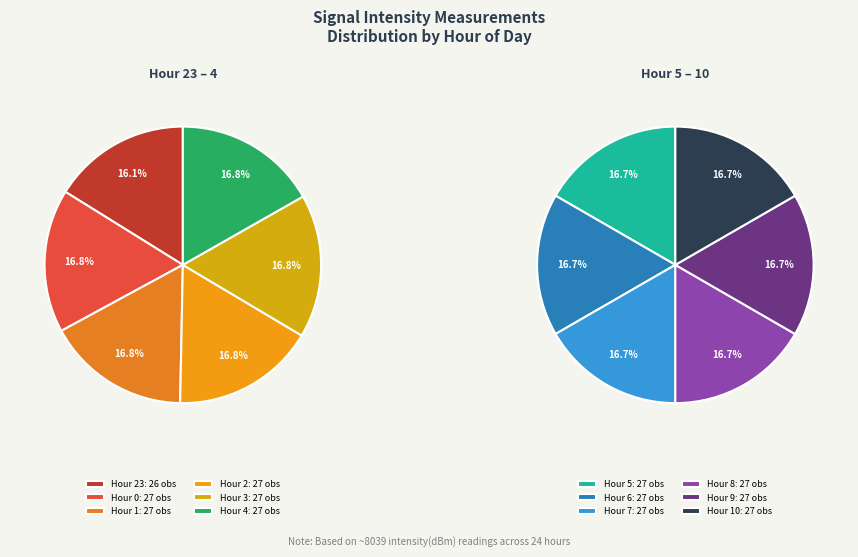

How many slices are in this pie chart?

12